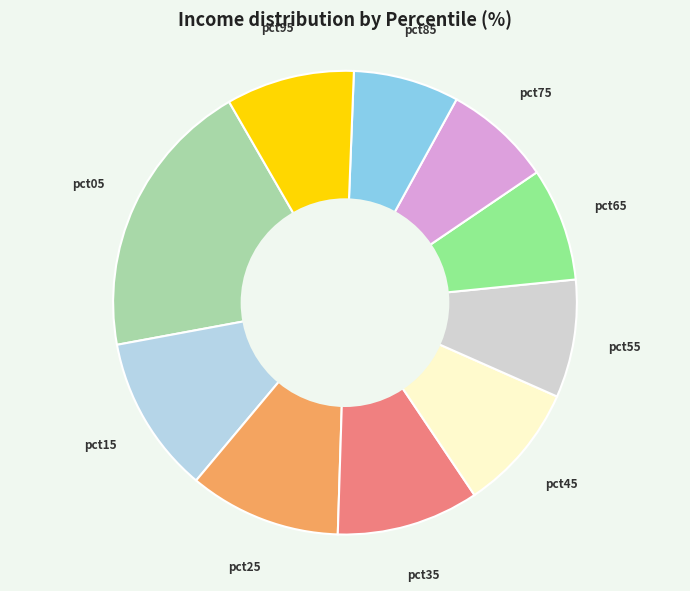

How many segments does this pie chart have?

10